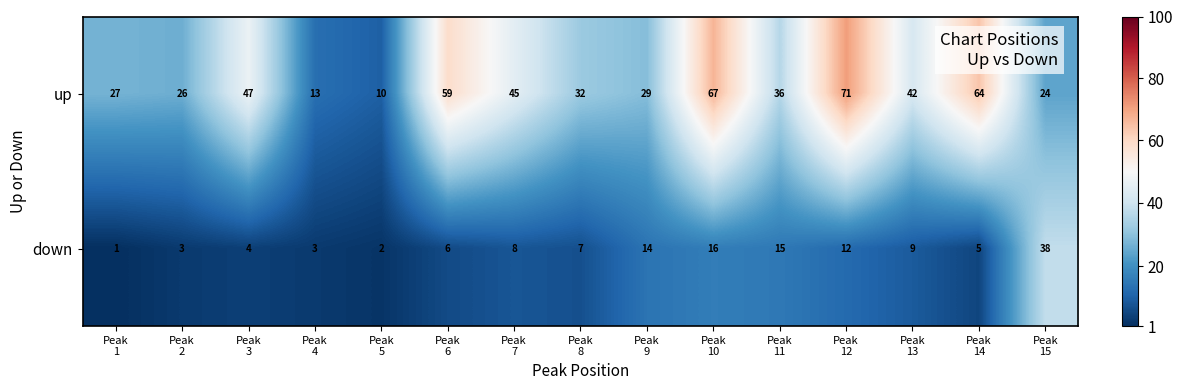

List the series in order of their peak value, highest first.

up, down